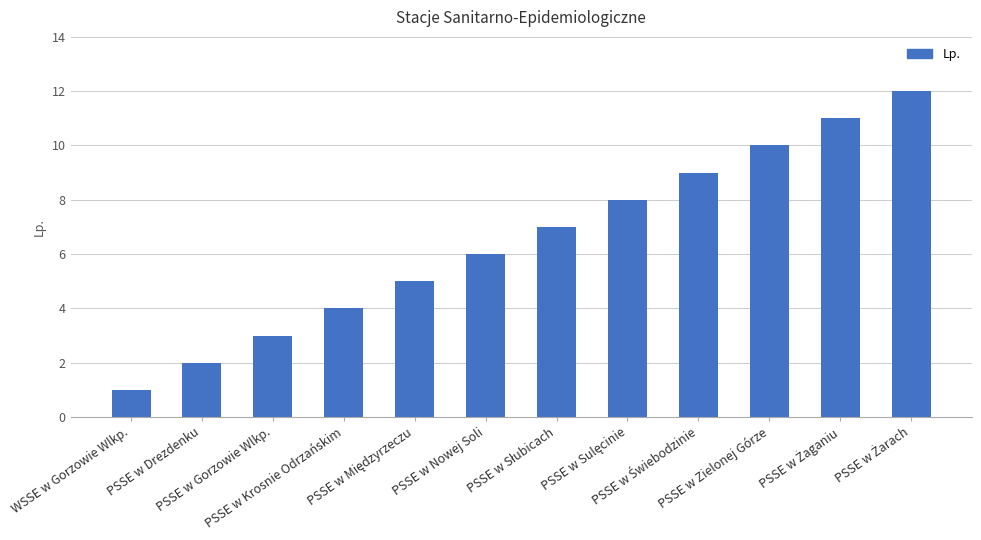

Count the number of categories in the chart.

12